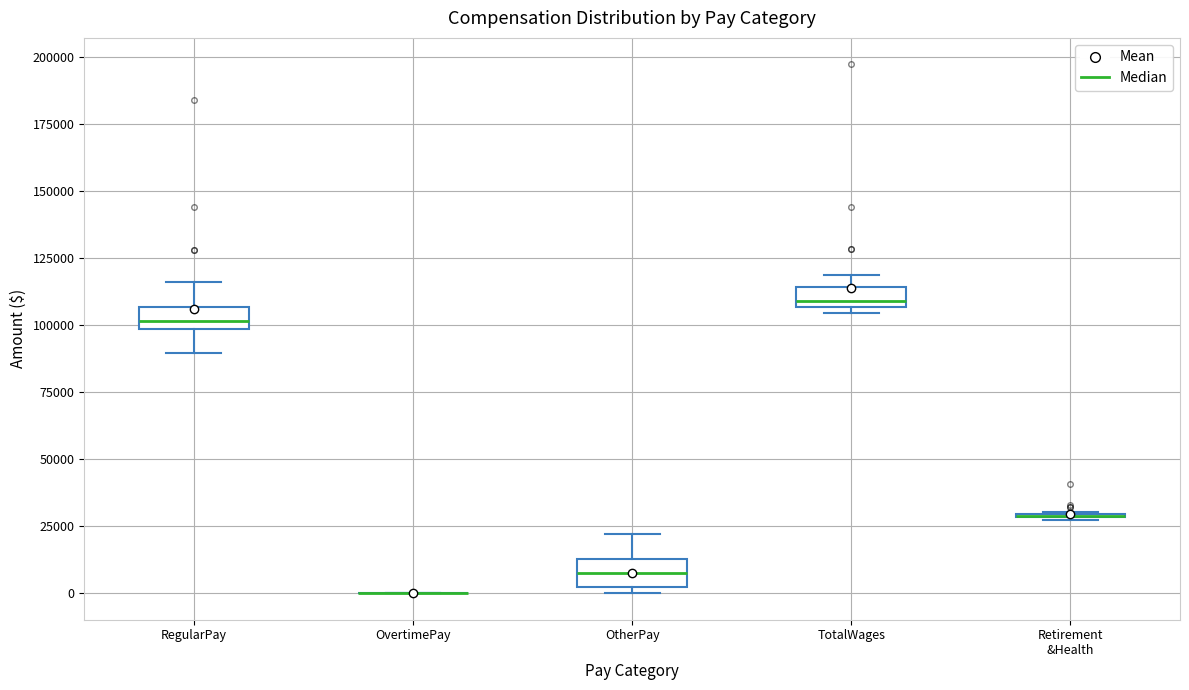

Where does the upper whisker of the box for OtherPay end on the y-axis? The values are not printed on the chart, so give them approximately, as read against the axis.

20000